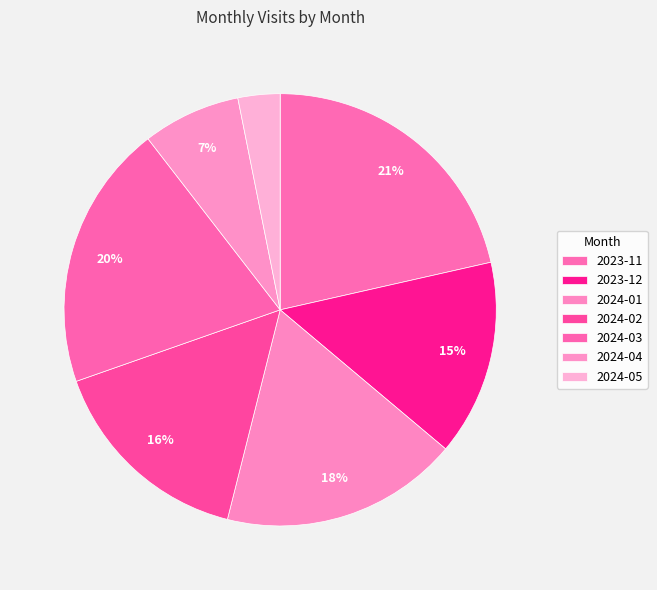

Rank the categories by value from highest to lowest.

2023-11, 2024-03, 2024-01, 2024-02, 2023-12, 2024-04, 2024-05